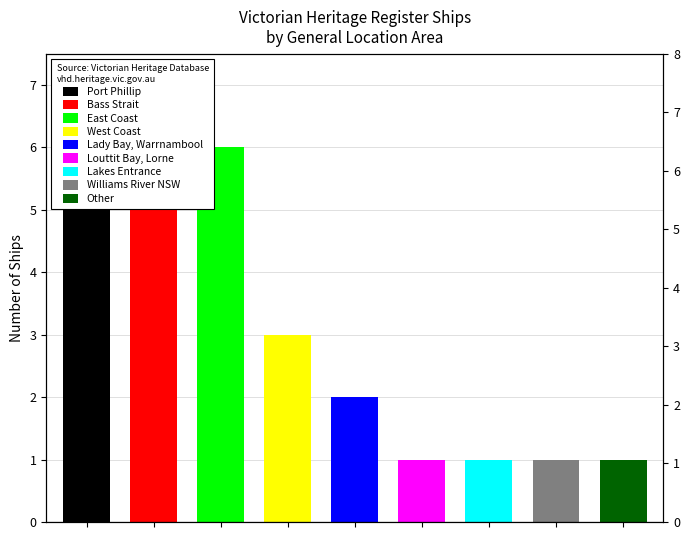

Rank the categories by value from lowest to highest.

Louttit Bay, Lorne, Lakes Entrance, Williams River NSW, Other, Lady Bay, Warrnambool, West Coast, Port Phillip, Bass Strait, East Coast